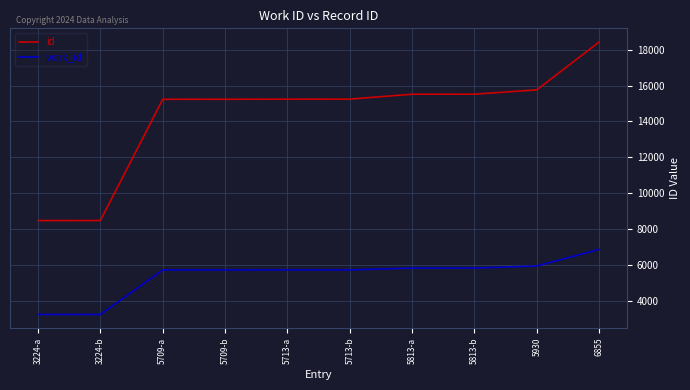

True or false: work_id and id intersect in this chart.

False